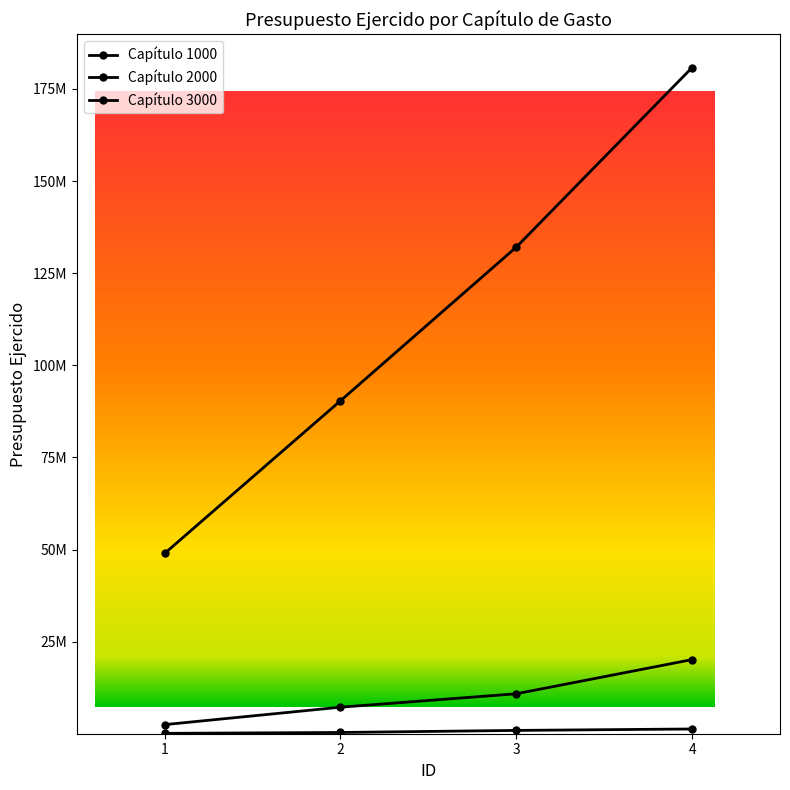

Is the value of Capítulo 1000 at 2 greater than the value of Capítulo 3000 at 3?

Yes